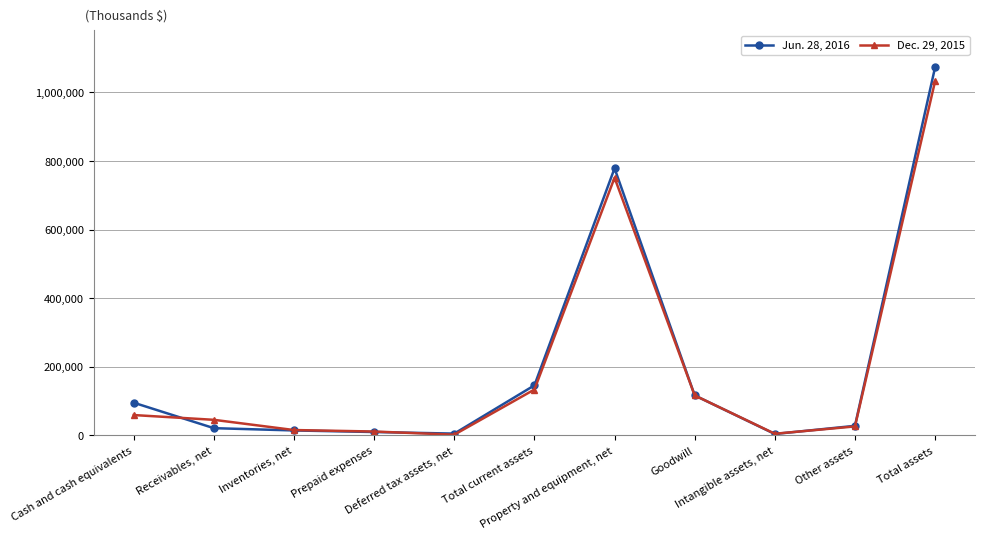

At how many categories does at least one series exceed 503874?

2